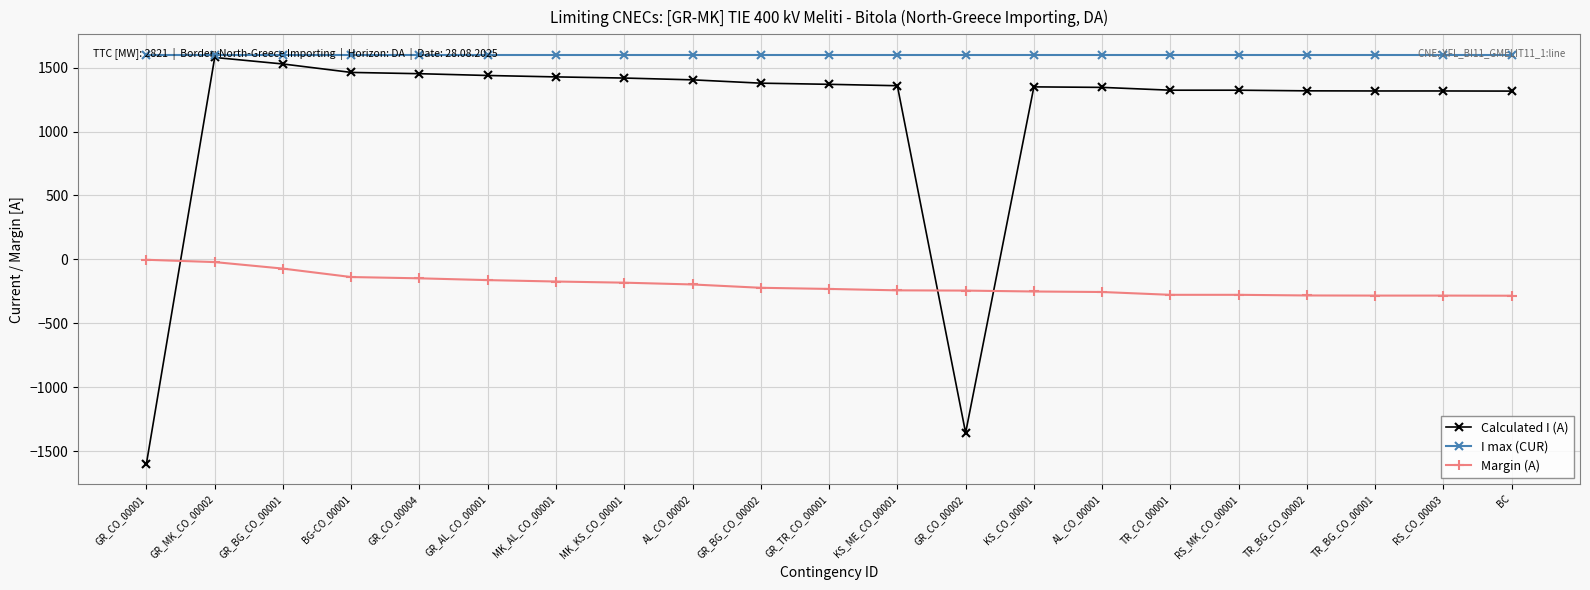

True or false: I max (CUR) and Margin (A) intersect in this chart.

False